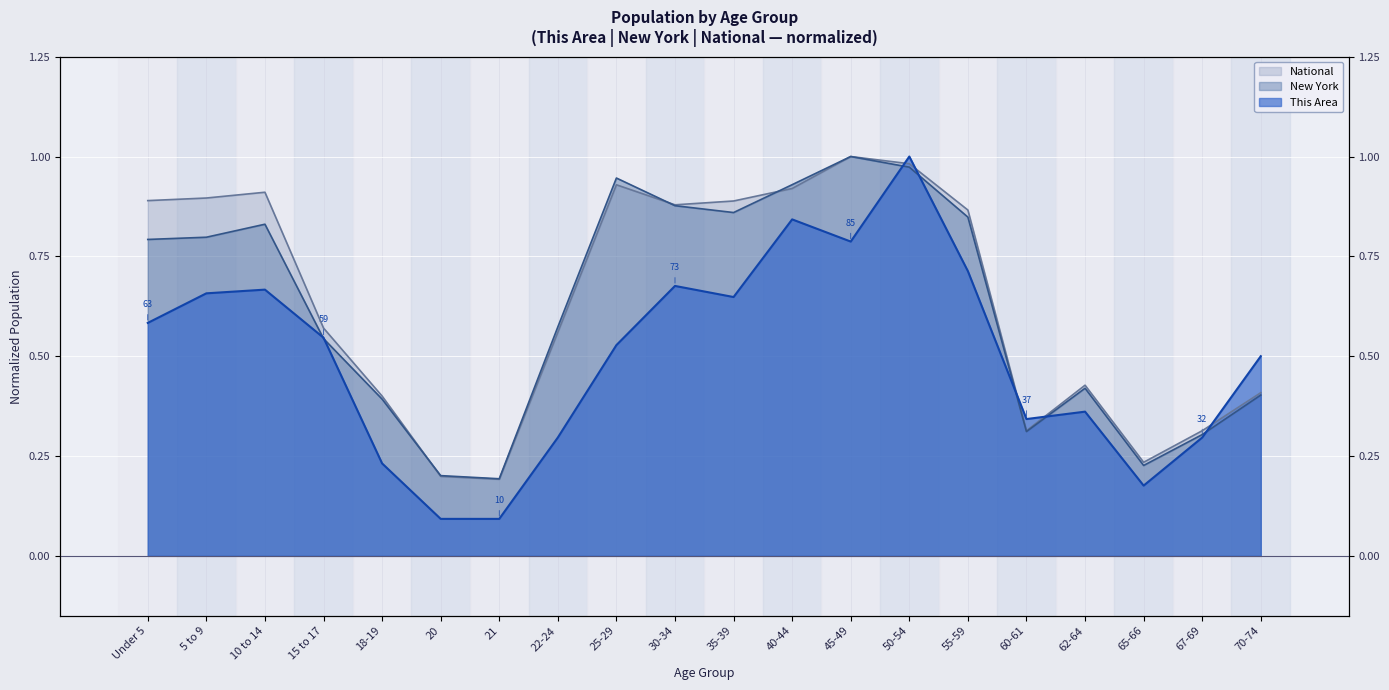

What is the spread (max minus min) of values at 70-74?

0.1